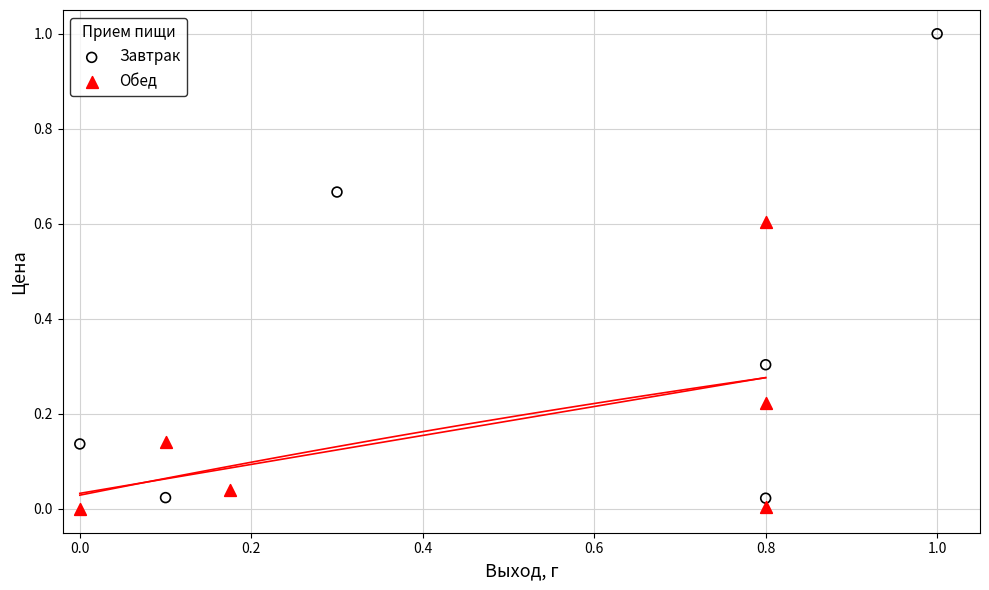

Which series contains the highest Y value?

Завтрак